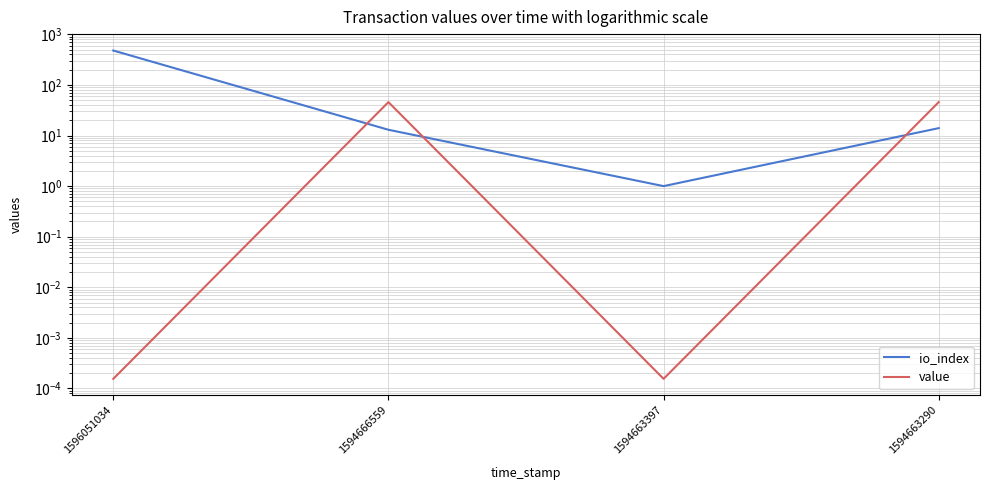

True or false: value has a value of 19.8 at 1594666559.

False